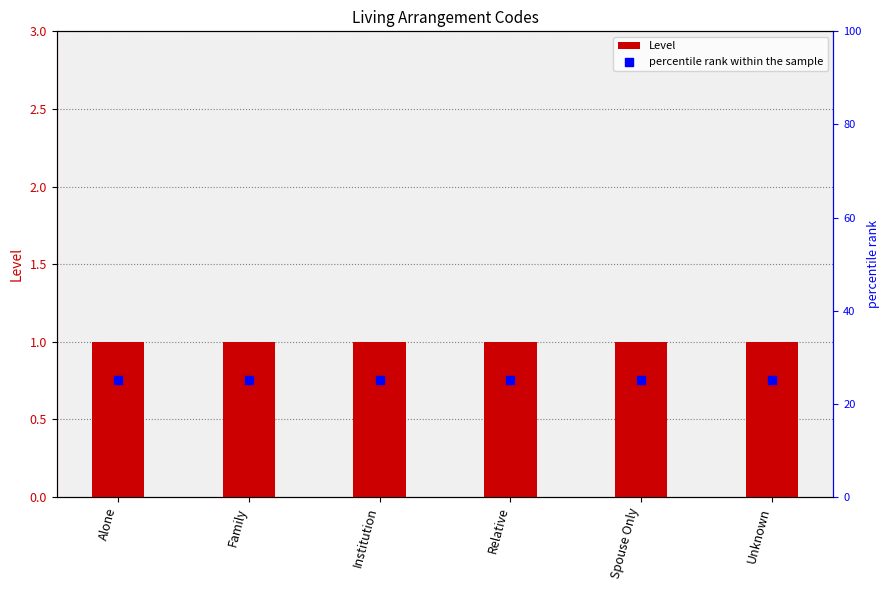

Which series has the widest spread of Y values?

Level